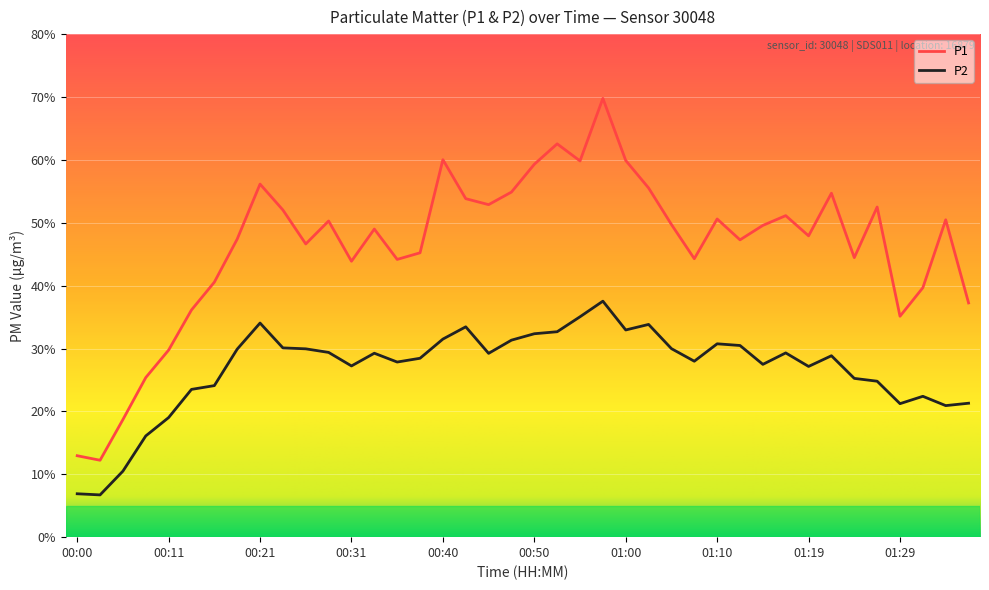

True or false: P2 and P1 cross at least once.

False